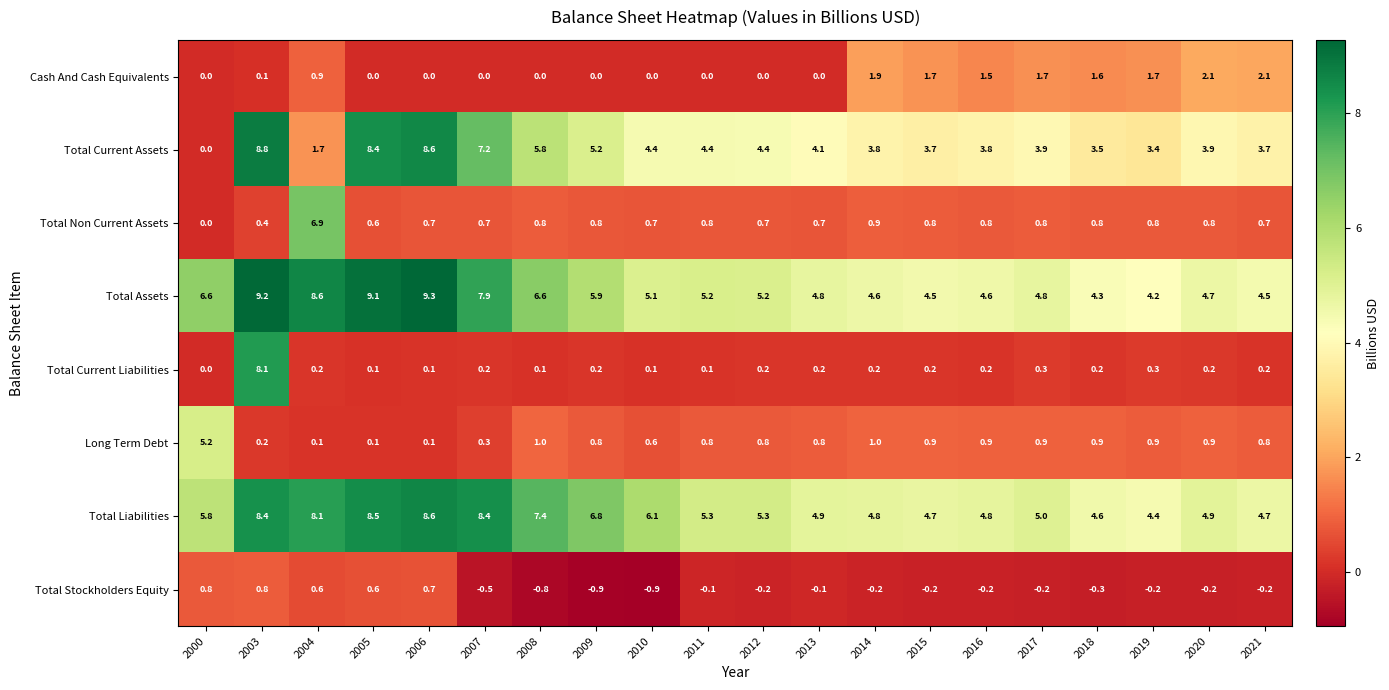

Rank the series by their maximum value, from highest to lowest.

Total Assets, Total Current Assets, Total Liabilities, Total Current Liabilities, Total Non Current Assets, Long Term Debt, Cash And Cash Equivalents, Total Stockholders Equity